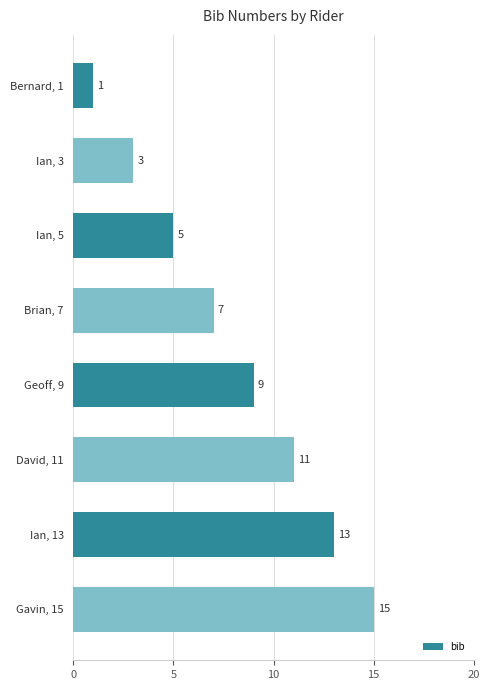

List the labels in order of value, smallest first.

Bernard, 1, Ian, 3, Ian, 5, Brian, 7, Geoff, 9, David, 11, Ian, 13, Gavin, 15